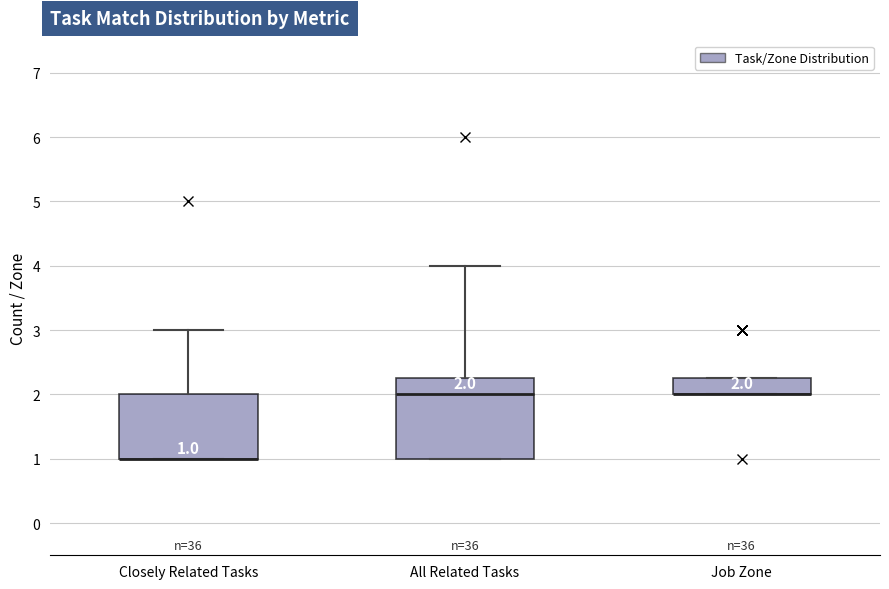

Comparing the boxes themselves (not the whiskers), which one is the tallest?

All Related Tasks